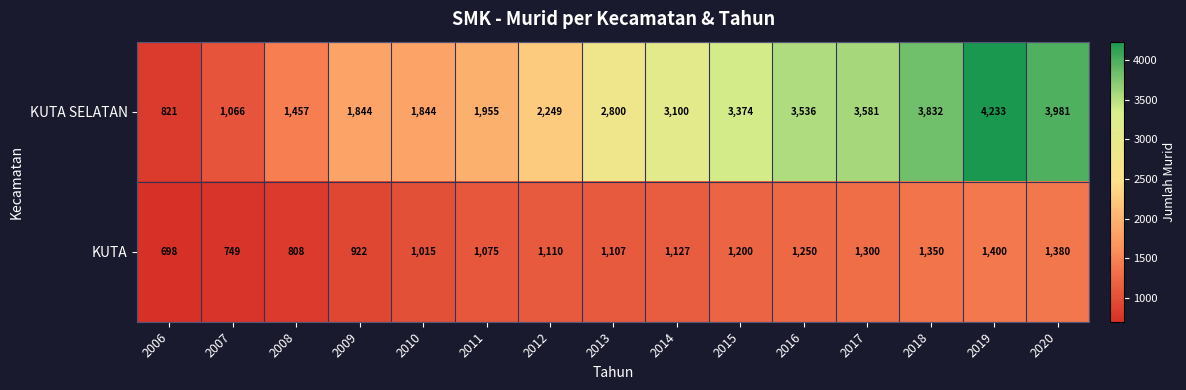

Which series has the widest spread of values?

KUTA SELATAN